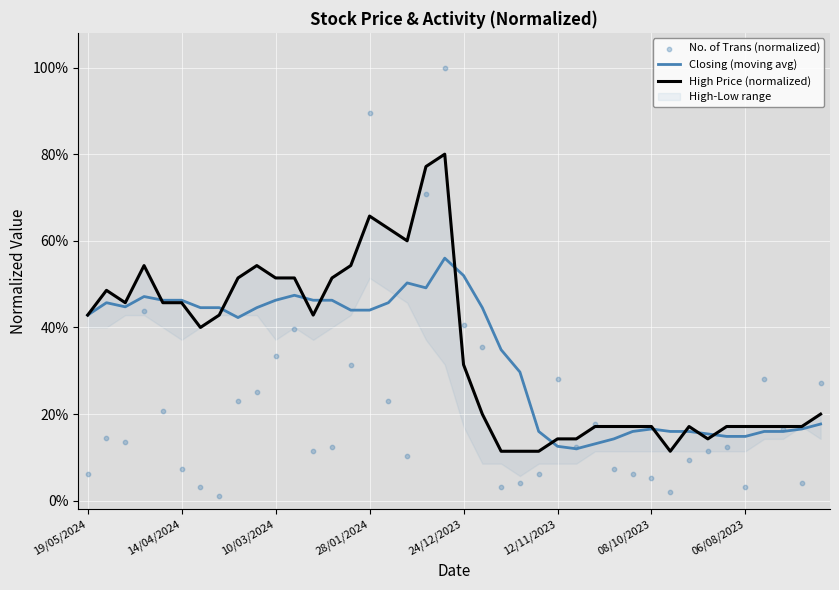

At which category is the sum across all series the highest?

19